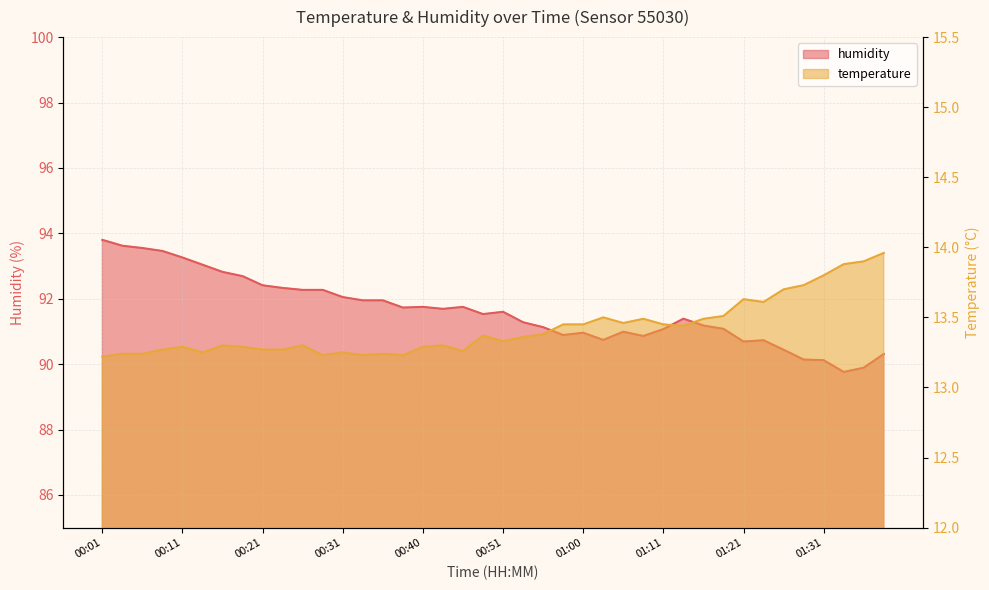

Which series has the largest total across all categories?

humidity